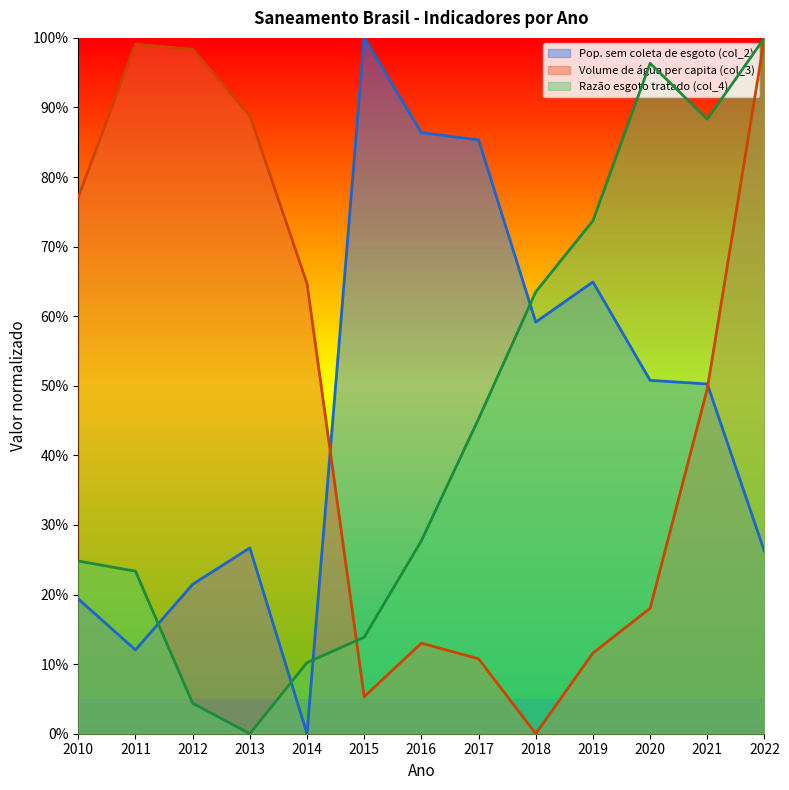

What is the maximum value for Pop. sem coleta de esgoto (col_2)?

1.0